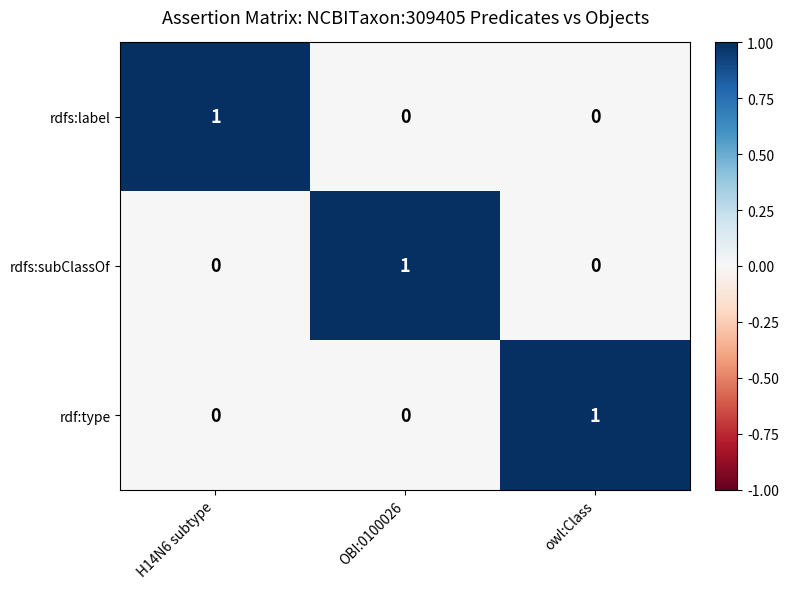

Count the number of categories in the chart.

3